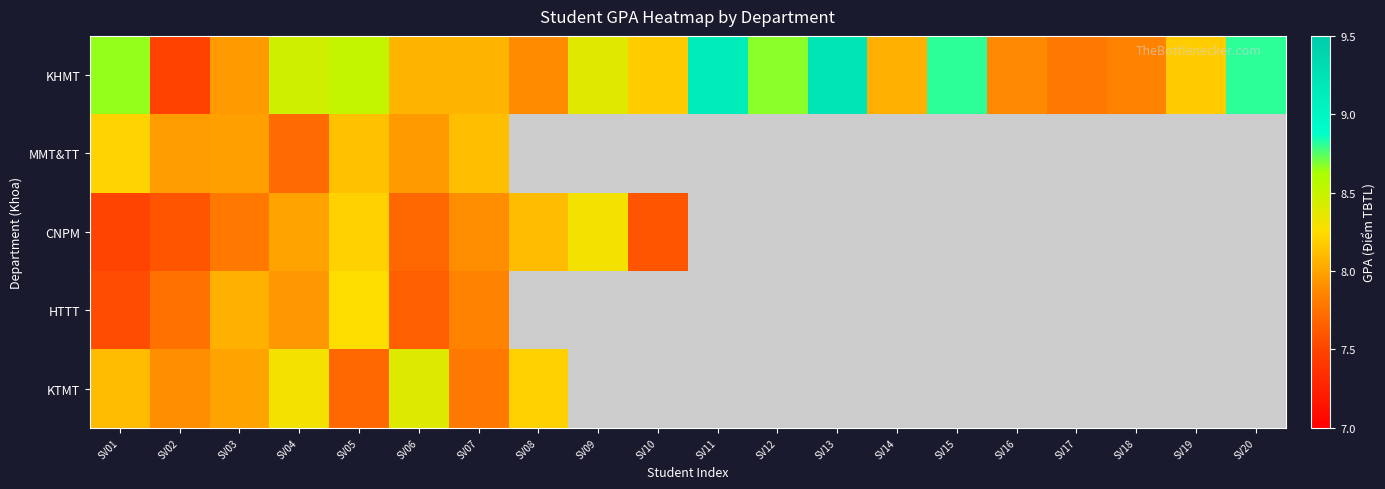

Reading left to right, list all the values displayed in this chart.

KHMT: SV01=8.7	SV02=7.5	SV03=8.0	SV04=8.5	SV05=8.5	SV06=8.1	SV07=8.1	SV08=7.9	SV09=8.4	SV10=8.2	SV11=9.1	SV12=8.7	SV13=9.2	SV14=8.1	SV15=8.8	SV16=7.9	SV17=7.8	SV18=7.8	SV19=8.2	SV20=8.8
MMT&TT: SV01=8.2	SV02=8.0	SV03=8.0	SV04=7.7	SV05=8.1	SV06=8.0	SV07=8.1	SV08=0.0	SV09=0.0	SV10=0.0	SV11=0.0	SV12=0.0	SV13=0.0	SV14=0.0	SV15=0.0	SV16=0.0	SV17=0.0	SV18=0.0	SV19=0.0	SV20=0.0
CNPM: SV01=7.5	SV02=7.6	SV03=7.8	SV04=8.0	SV05=8.2	SV06=7.7	SV07=7.9	SV08=8.1	SV09=8.3	SV10=7.6	SV11=0.0	SV12=0.0	SV13=0.0	SV14=0.0	SV15=0.0	SV16=0.0	SV17=0.0	SV18=0.0	SV19=0.0	SV20=0.0
HTTT: SV01=7.5	SV02=7.8	SV03=8.1	SV04=8.0	SV05=8.2	SV06=7.7	SV07=7.8	SV08=0.0	SV09=0.0	SV10=0.0	SV11=0.0	SV12=0.0	SV13=0.0	SV14=0.0	SV15=0.0	SV16=0.0	SV17=0.0	SV18=0.0	SV19=0.0	SV20=0.0
KTMT: SV01=8.1	SV02=7.9	SV03=8.0	SV04=8.3	SV05=7.7	SV06=8.4	SV07=7.8	SV08=8.2	SV09=0.0	SV10=0.0	SV11=0.0	SV12=0.0	SV13=0.0	SV14=0.0	SV15=0.0	SV16=0.0	SV17=0.0	SV18=0.0	SV19=0.0	SV20=0.0